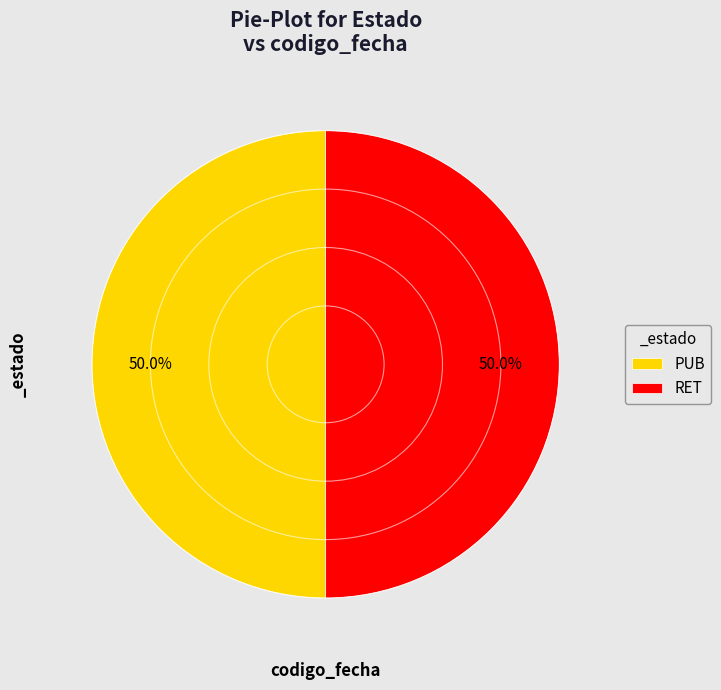

What percentage is the RET slice, to the nearest percent?

50%